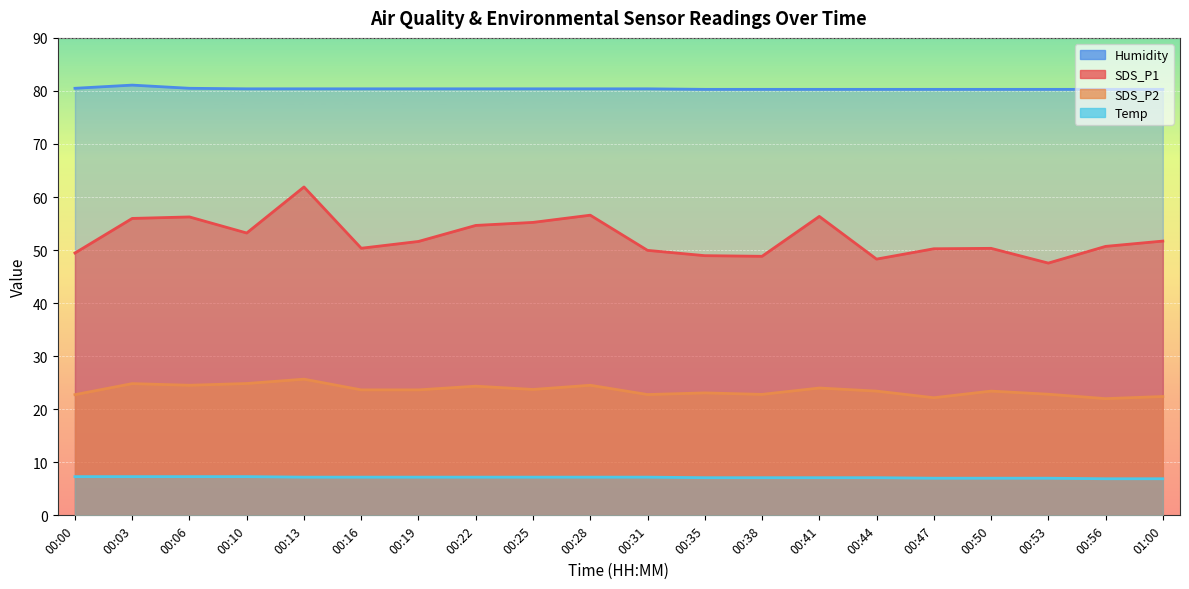

True or false: SDS_P1 and SDS_P2 cross at least once.

False